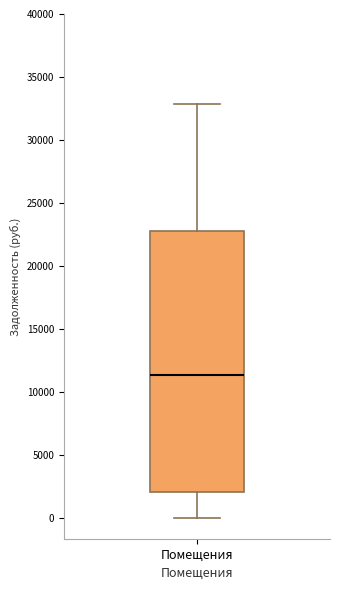

Read this box plot against the y-axis: the position of the median line, the range covered by the box, and the ends of both whiskers. The values are not printed on the chart, so give them approximately, as read against the axis.

median 11500, box 2000 to 23000, whiskers 0 to 33000